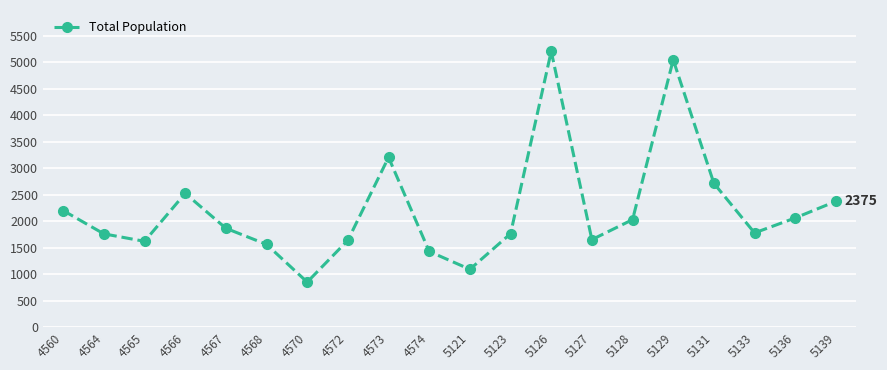

What is the approximate value at 4568?

1562